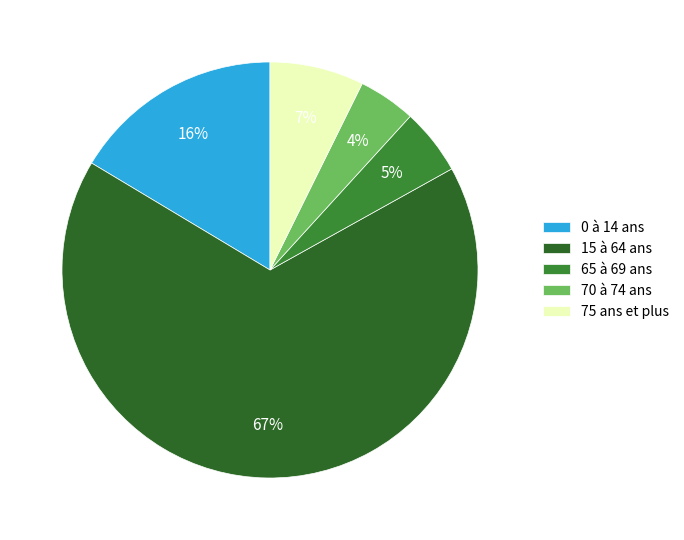

Count the number of slices in the pie.

5